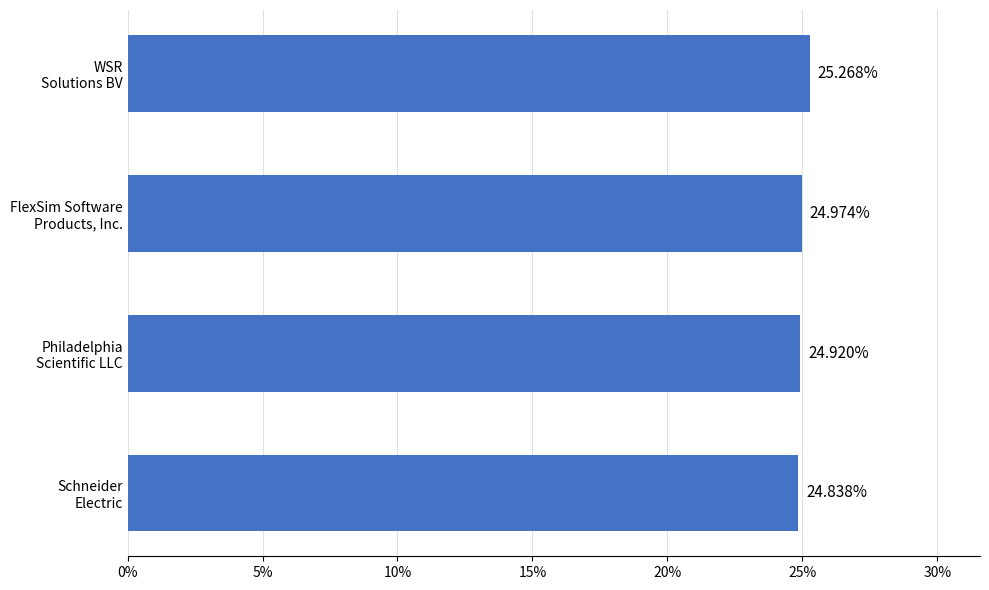

Does the chart contain any negative values?

No